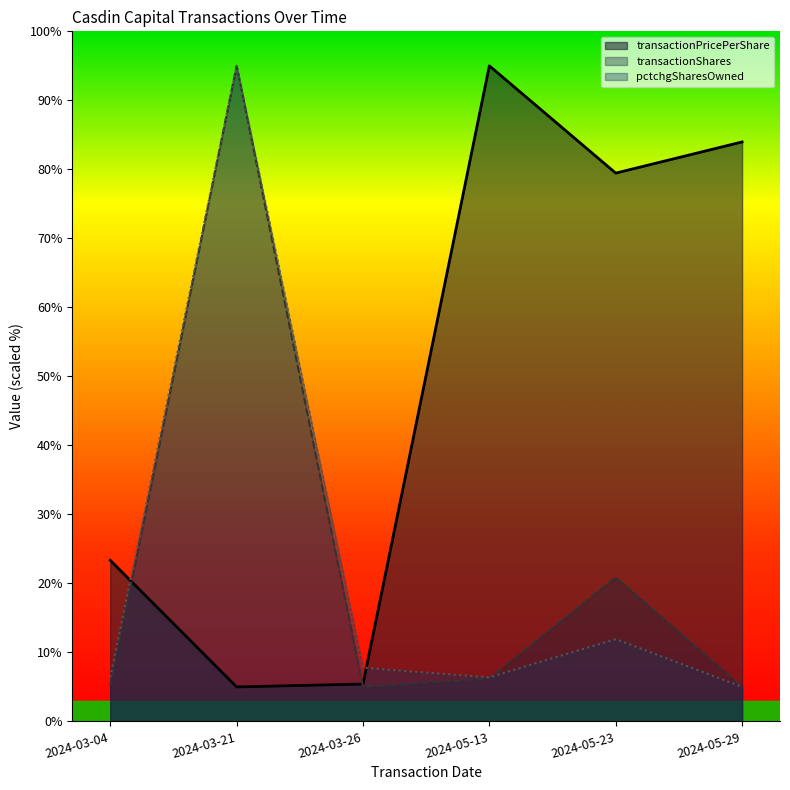

Read the transactionPricePerShare value at 2024-03-21.

5.0